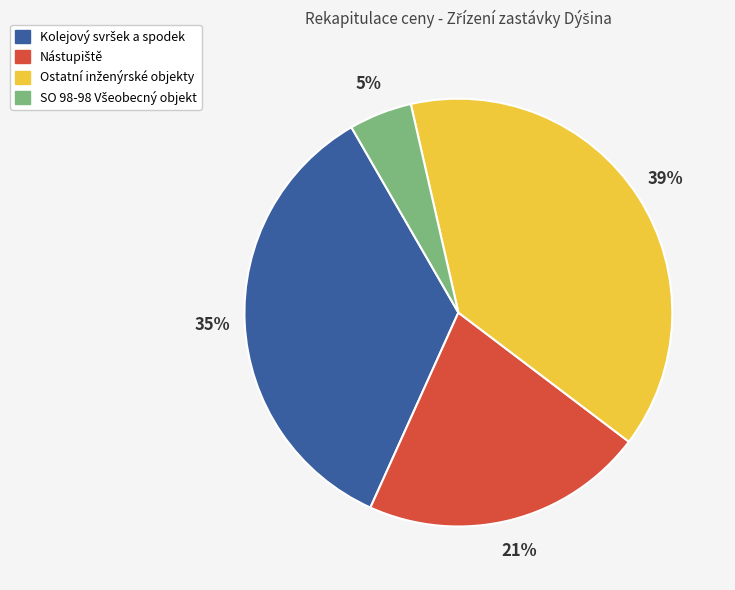

How many slices are in this pie chart?

4